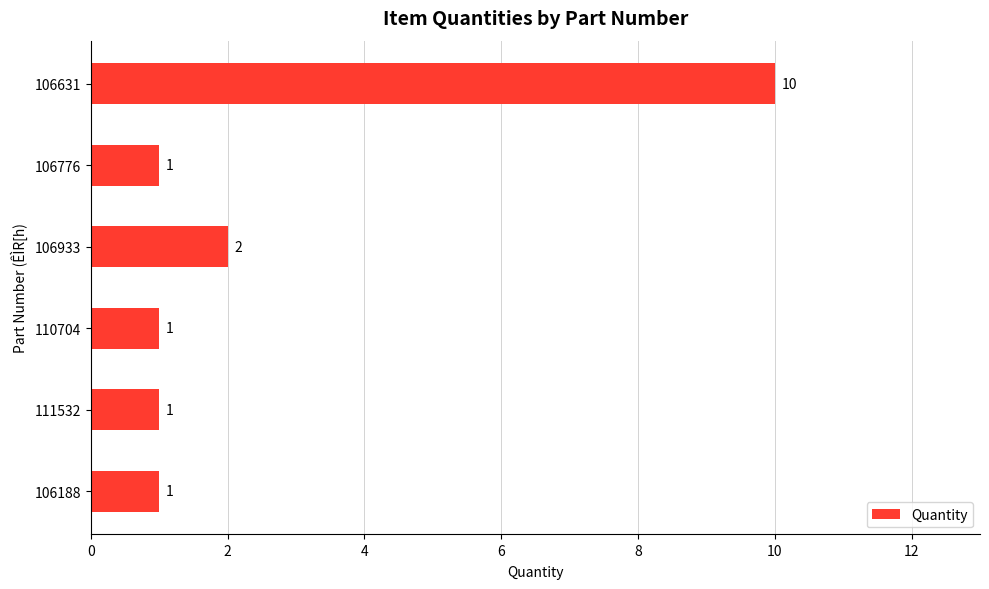

Reading top to bottom, what are all the values shown in this chart?

106631=10	106776=1	106933=2	110704=1	111532=1	106188=1